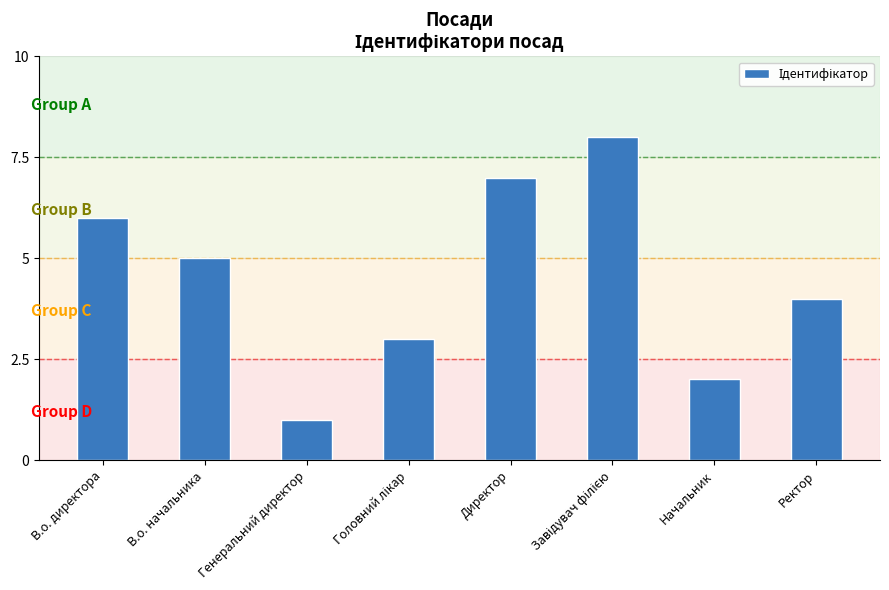

Reading right to left, transcribe all the data shown in this chart.

4	2	8	7	3	1	5	6